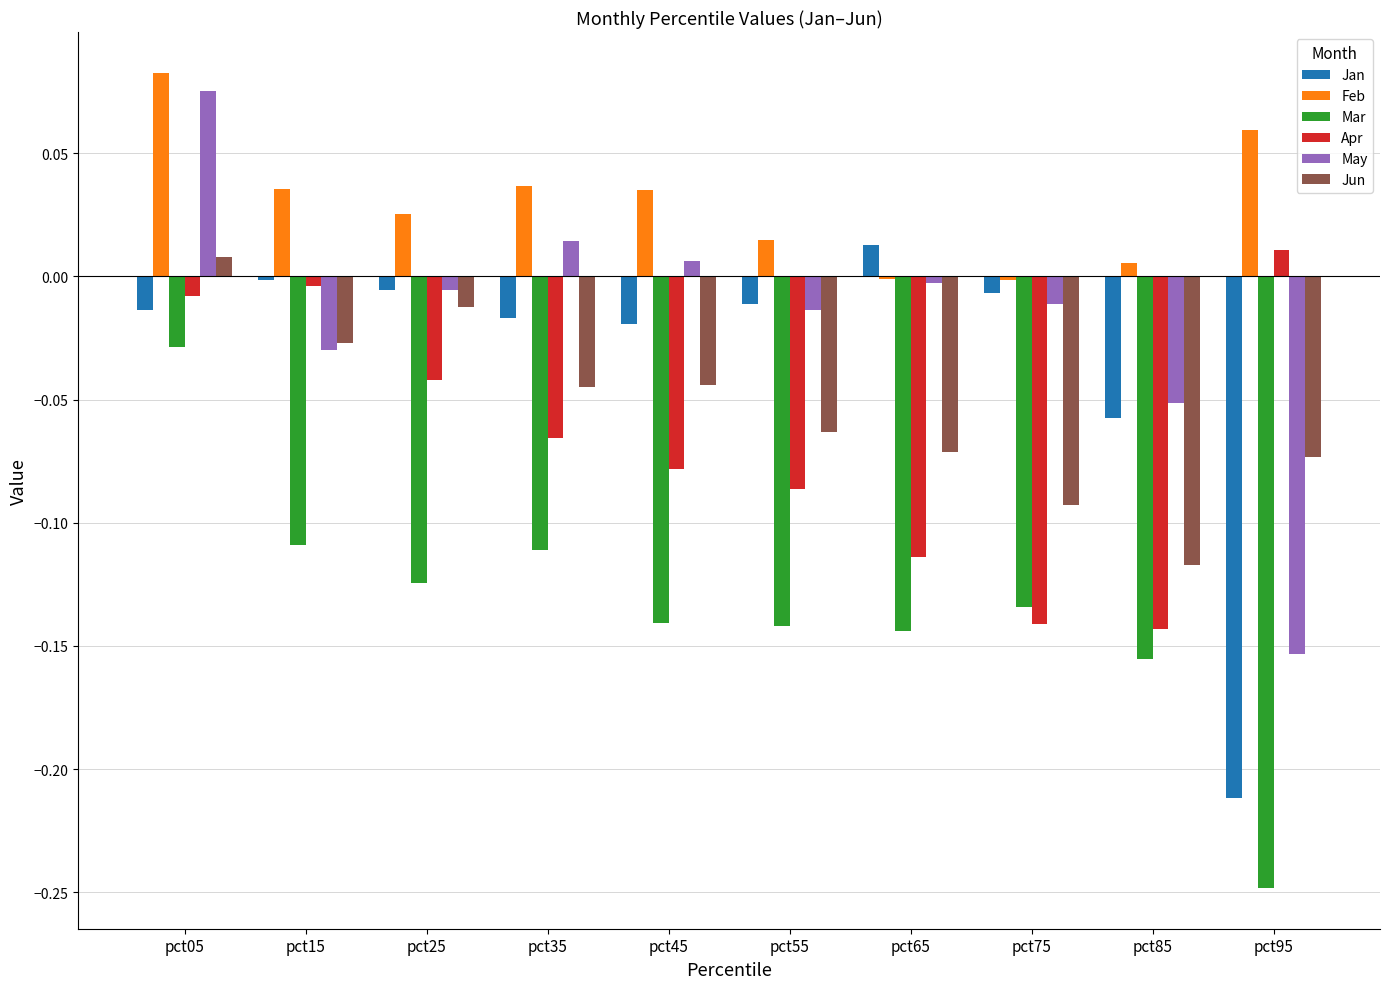

How many groups of bars are there?

10